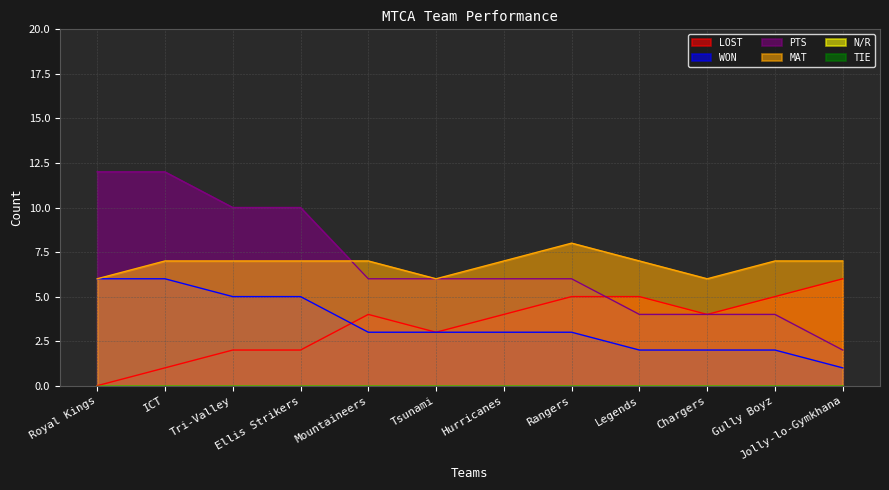

How many interior local peaks does the MAT series have?

1